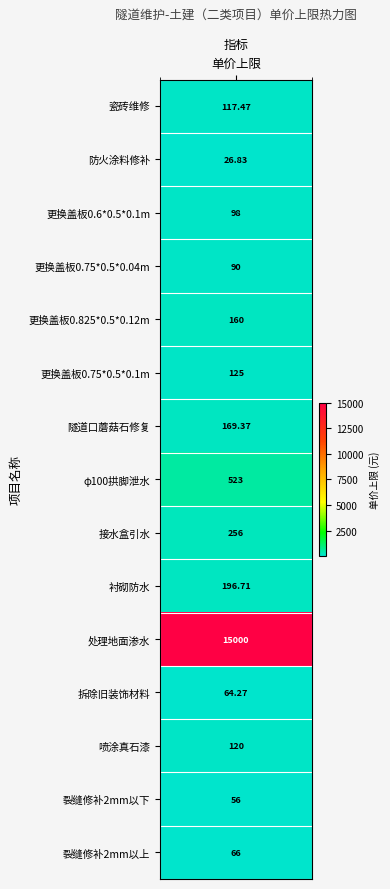

Reading left to right, what are all the values shown in this chart?

117.5	26.8	98.0	90.0	160.0	125.0	169.4	523.0	256.0	196.7	15000.0	64.3	120.0	56.0	66.0